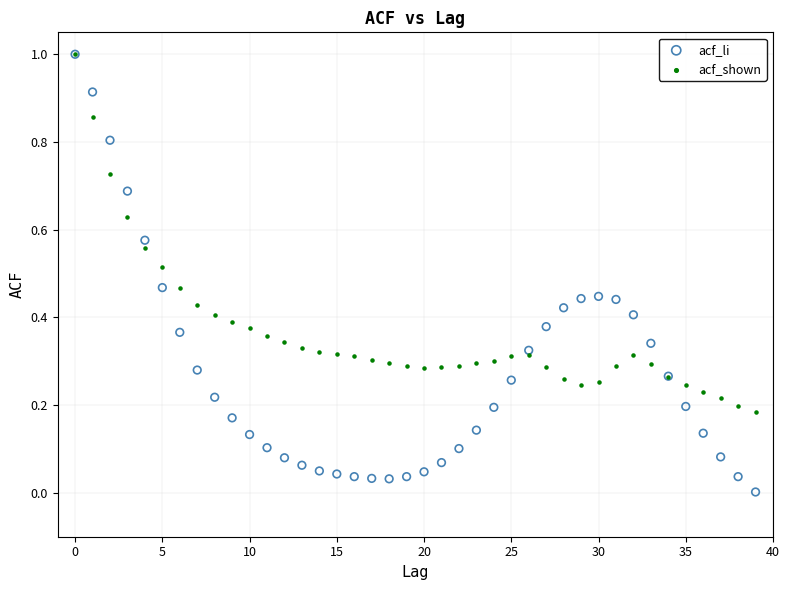

What are all the series names shown in the legend?

acf_li, acf_shown